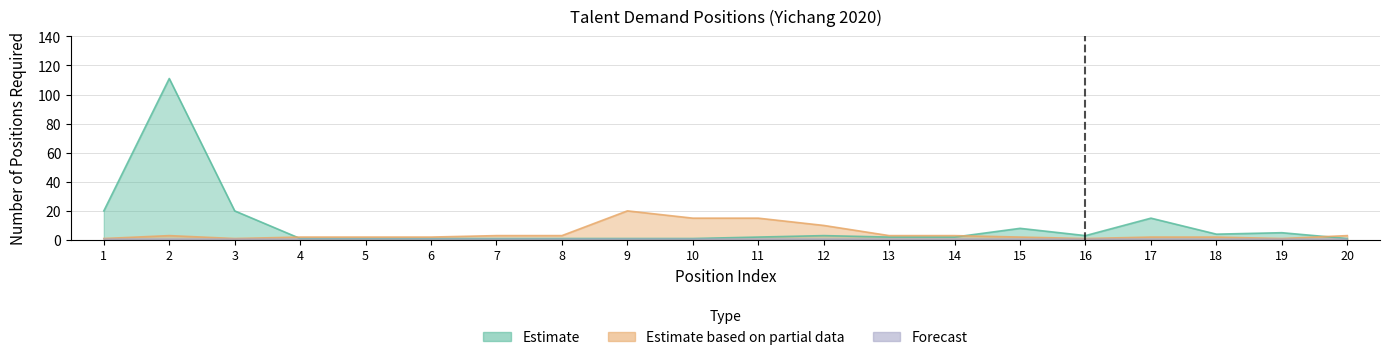

What is the difference between the second highest and minimum values in the Estimate series?

19